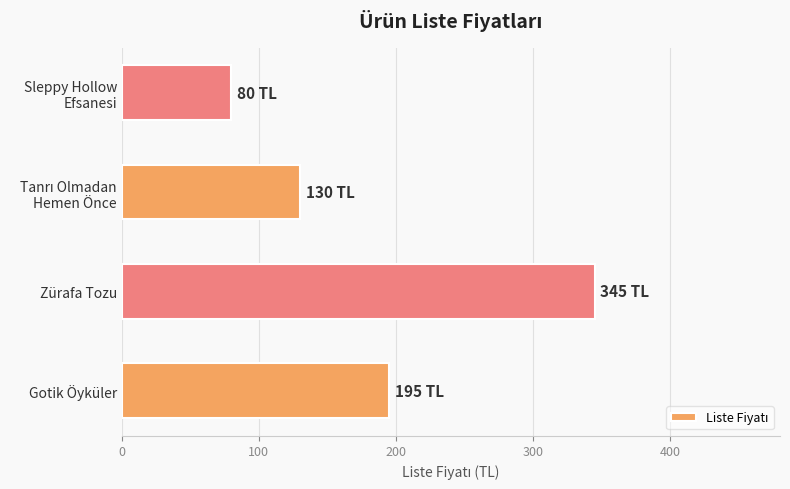

Reading top to bottom, what are all the values shown in this chart?

80	130	345	195